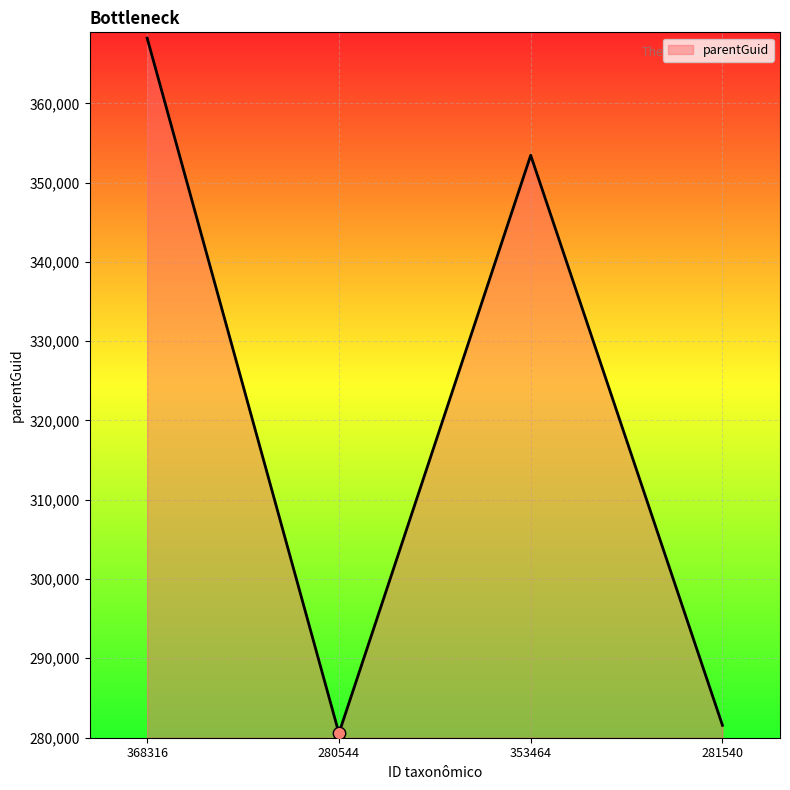

Approximately how many times larger is the value at 368316 compared to 281540?

1.3